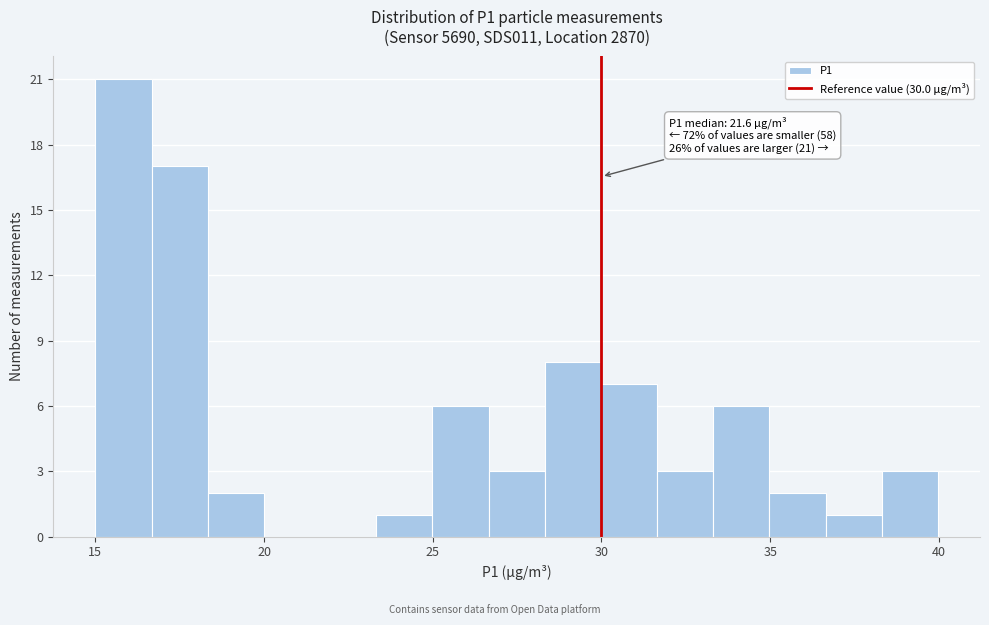

Read against the x-axis, roughly where is the centre of the tallest bar?

16.0